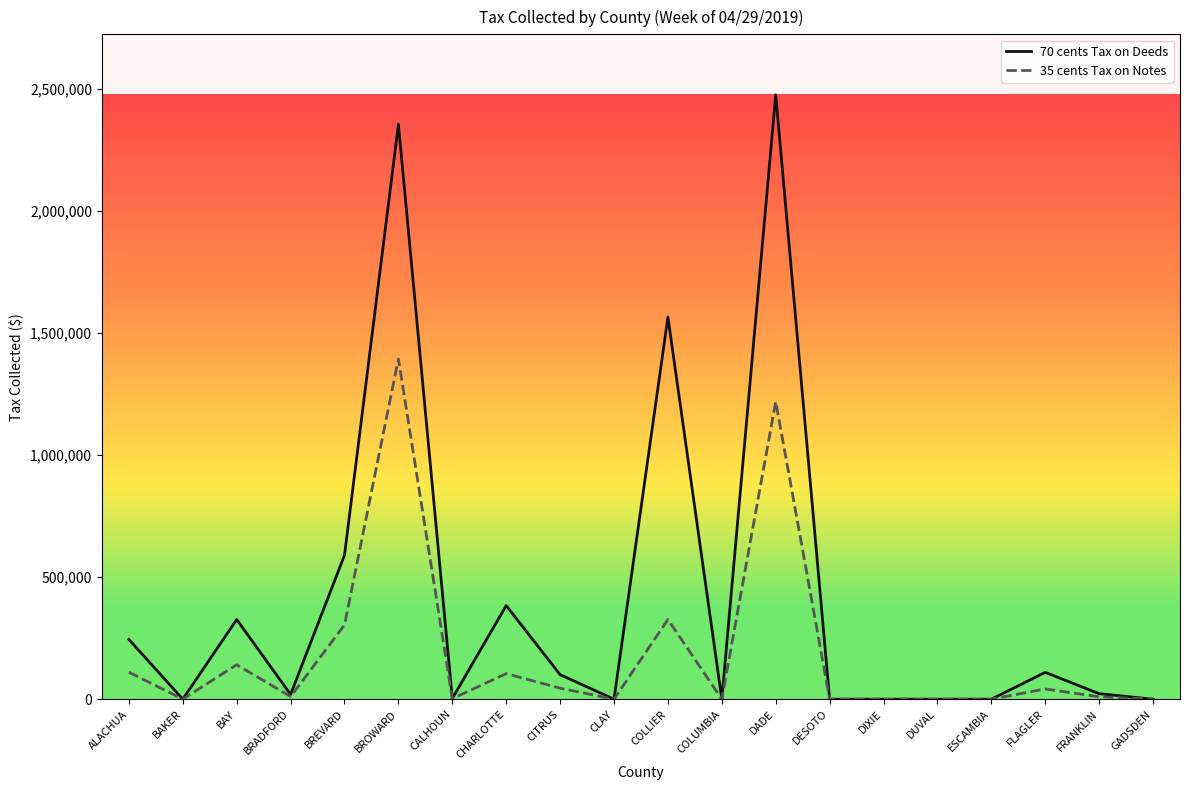

List the series in order of their peak value, lowest first.

35 cents Tax on Notes, 70 cents Tax on Deeds